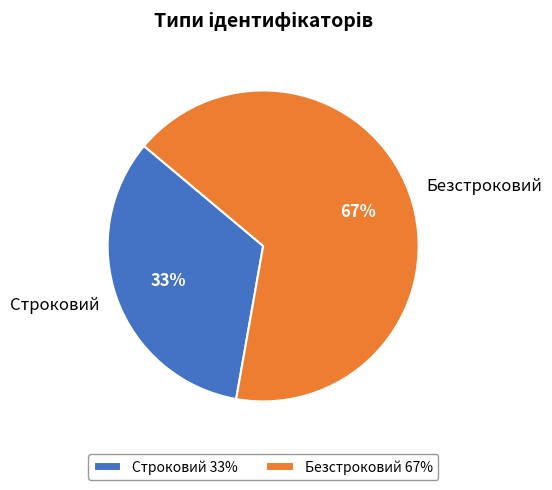

Rank the categories by value from highest to lowest.

Безстроковий, Строковий